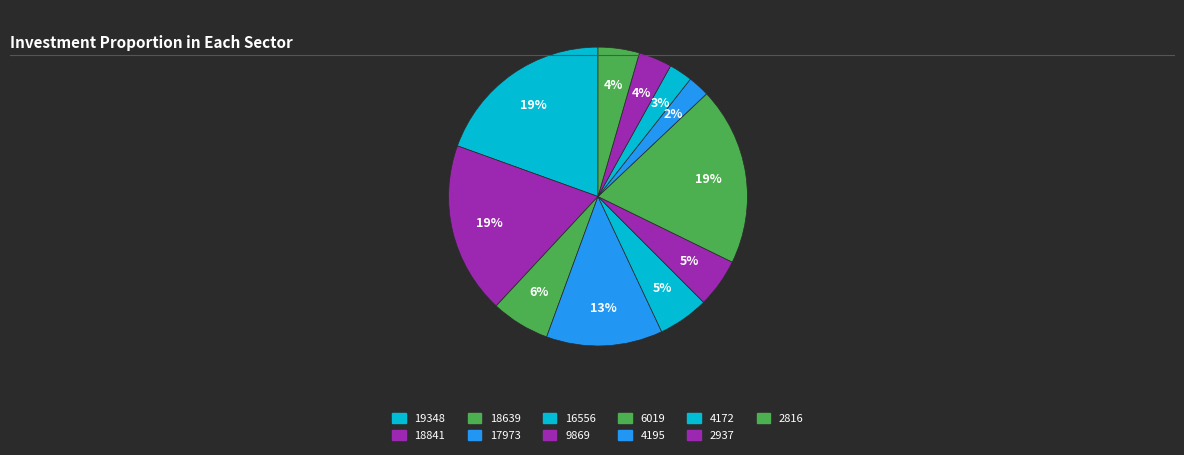

To the nearest percent, what percentage of the pie is 18639?

6%